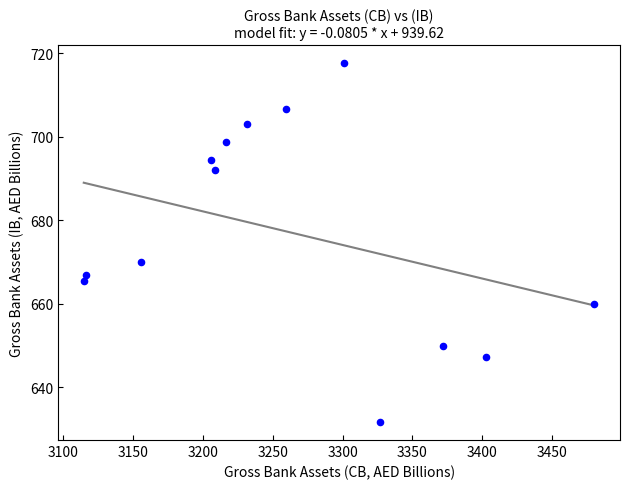

What Y value in the scatter plot is closest to 674?

670.0